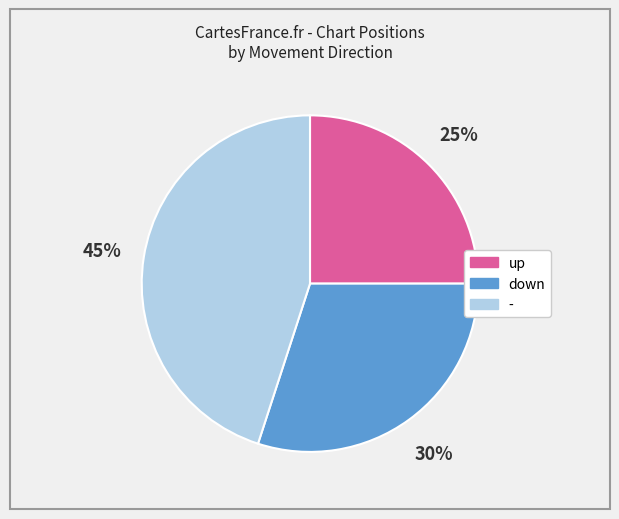

Rank the categories by value from lowest to highest.

up, down, -